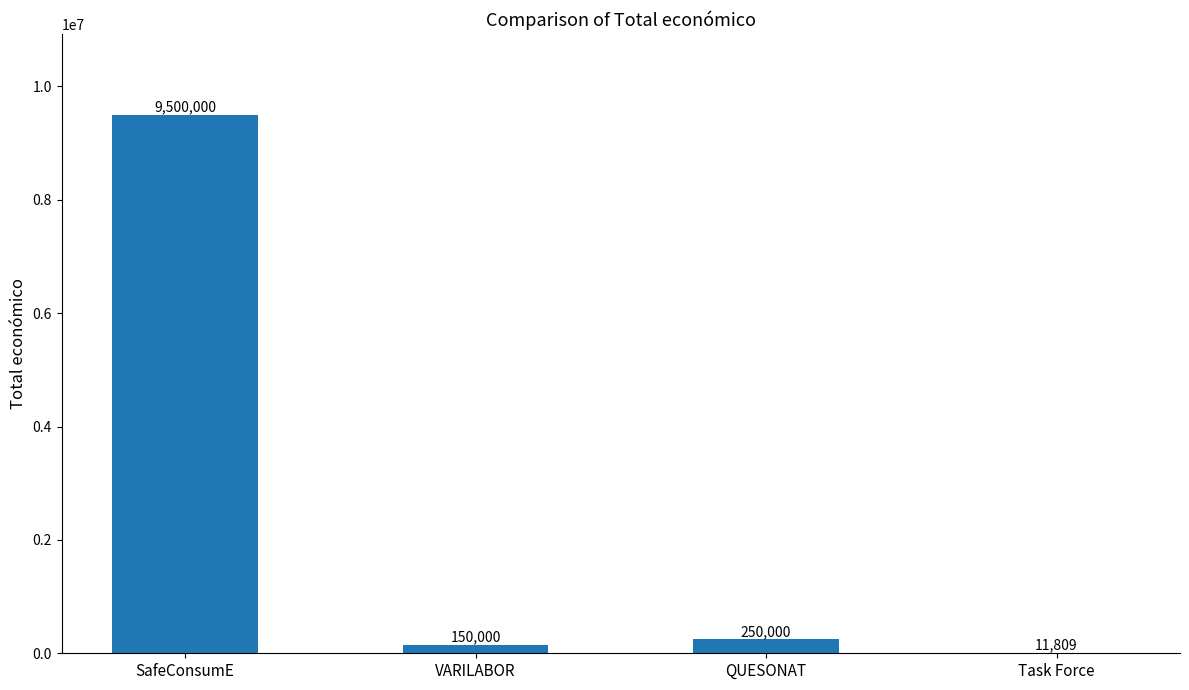

Reading left to right, transcribe all the data shown in this chart.

9500000	150000	250000	11809